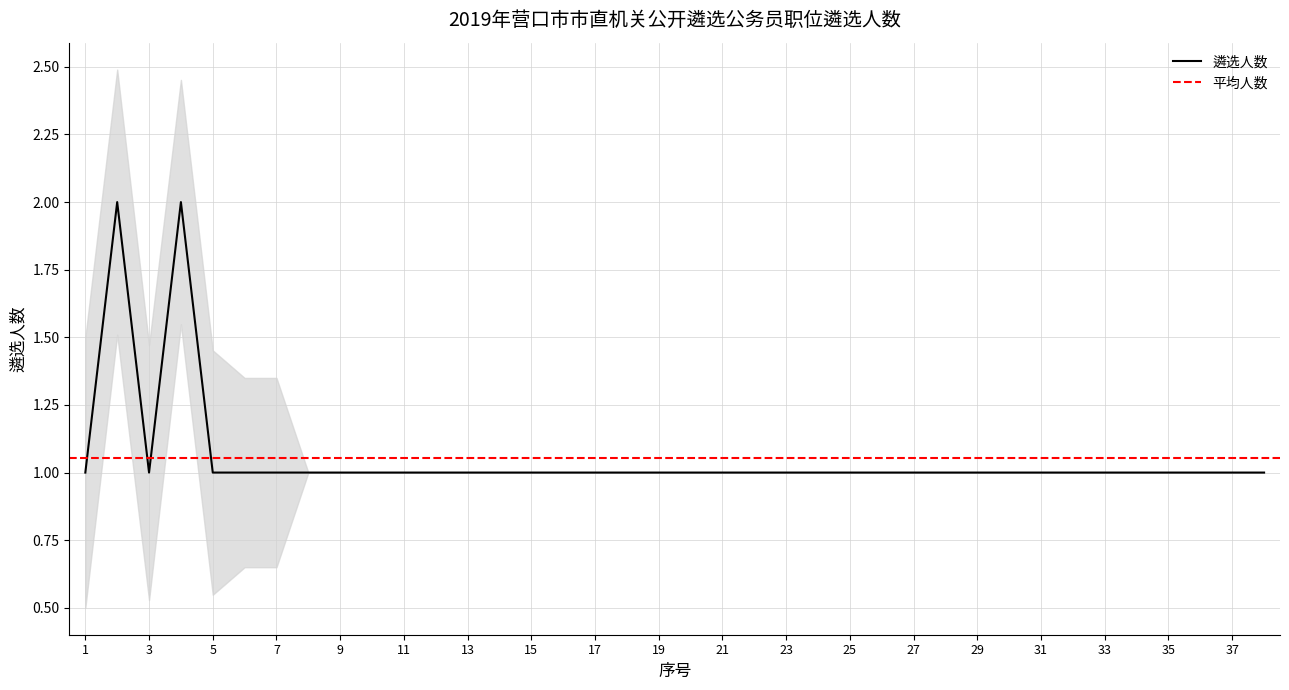

How many values are between 1 and 2?

38